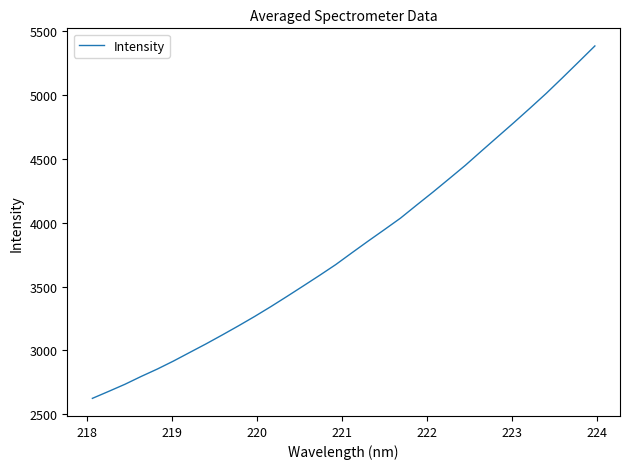

What is the difference between the maximum and minimum values?

2759.4